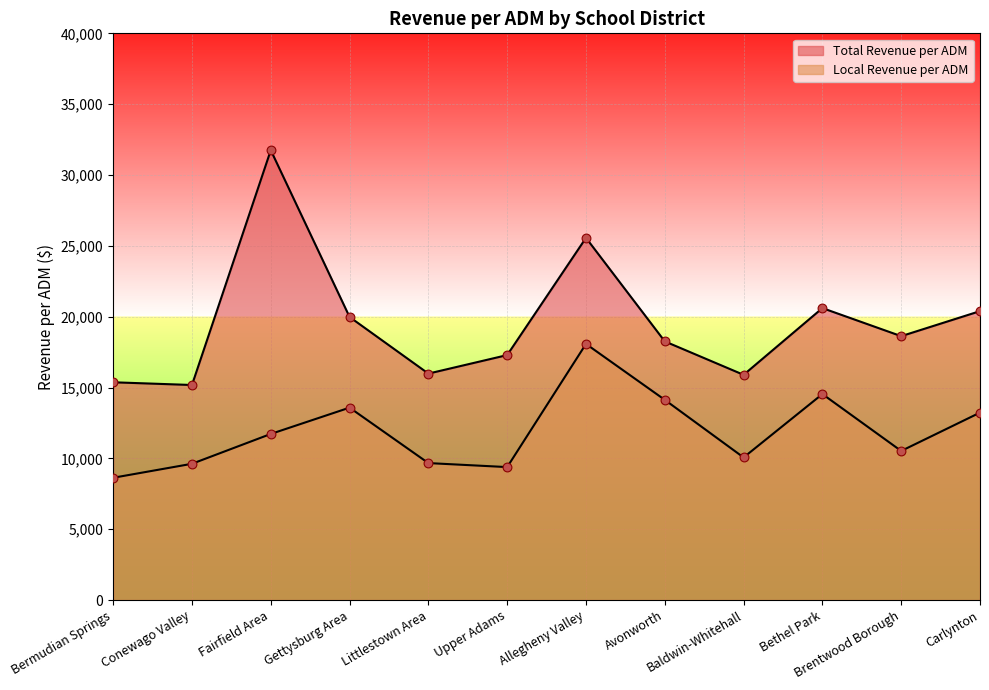

Which series has the largest total across all categories?

Total Revenue per ADM